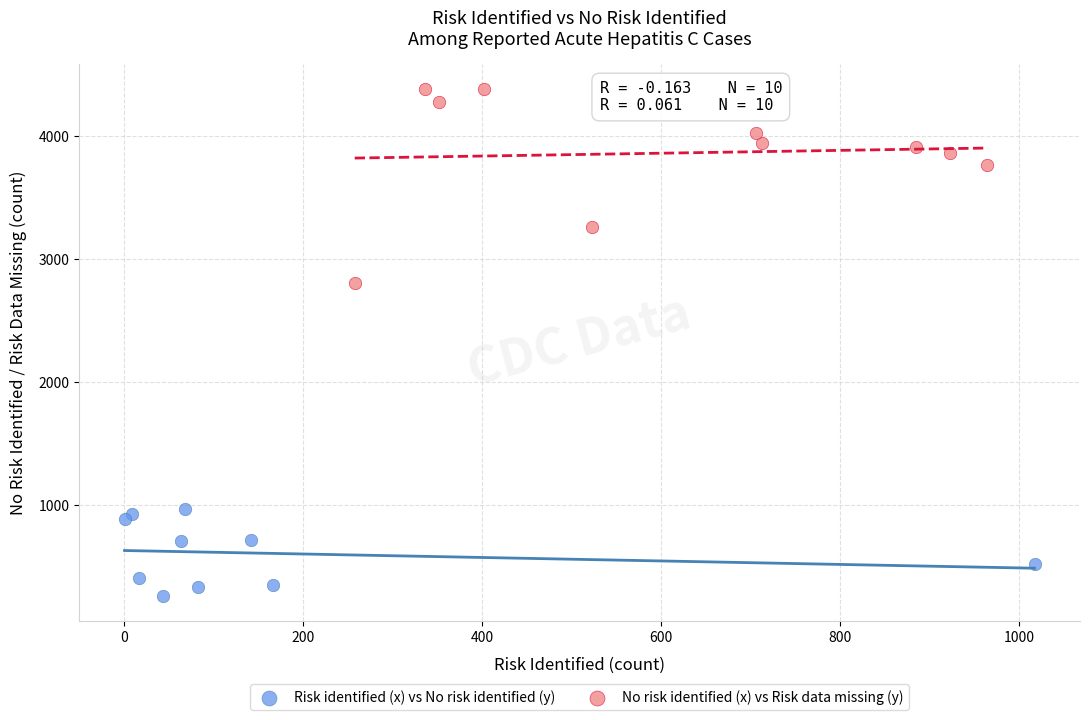

What are all the series names shown in the legend?

Risk identified (x) vs No risk identified (y), No risk identified (x) vs Risk data missing (y)